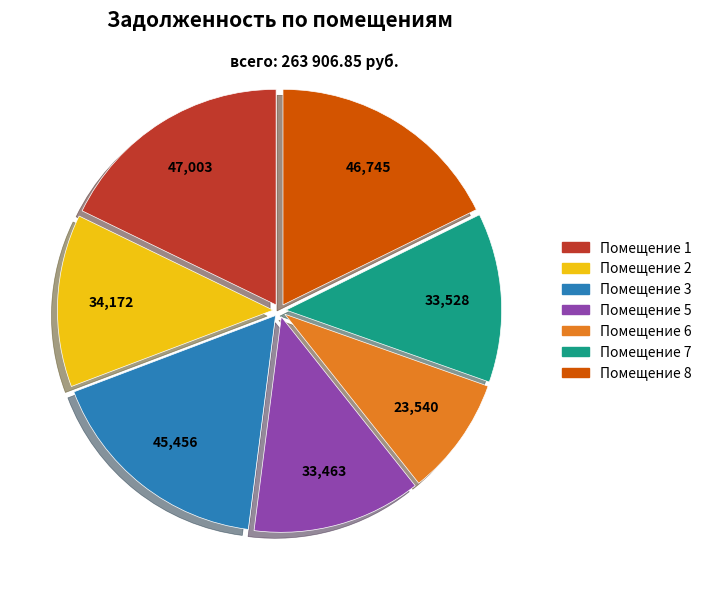

Does any single category account for the majority?

No